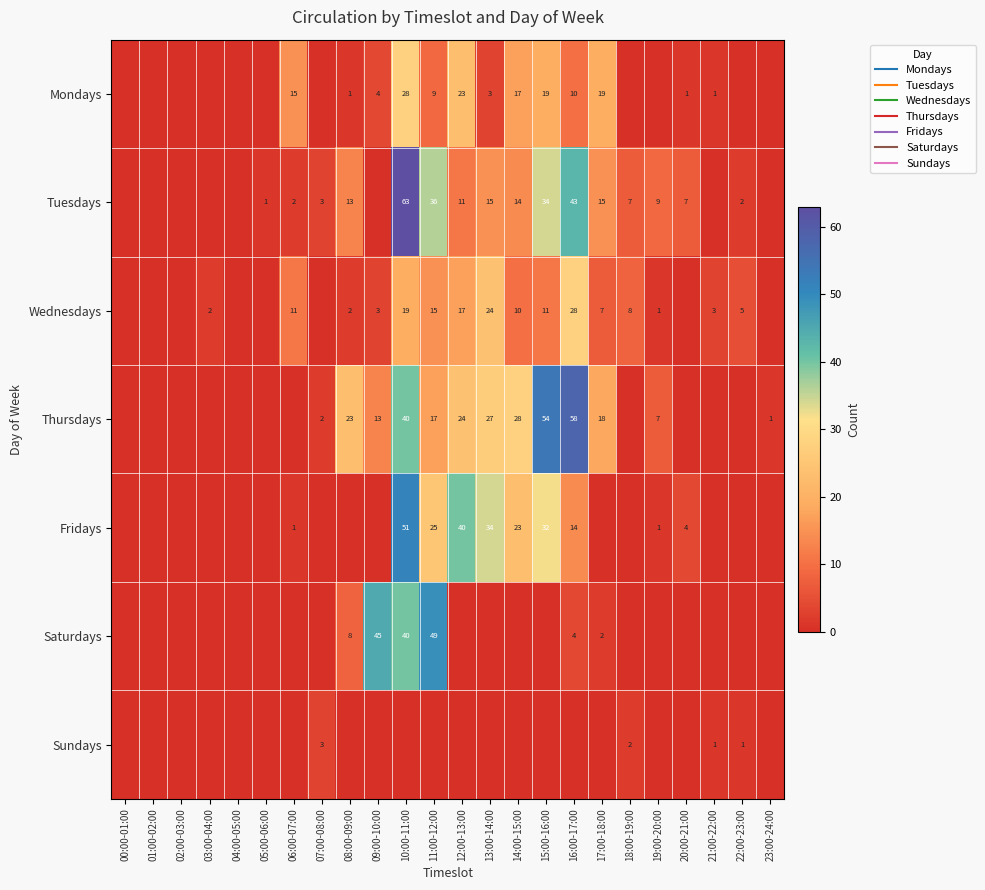

What is the difference between the Wednesdays values at 07:00-08:00 and 08:00-09:00?

2